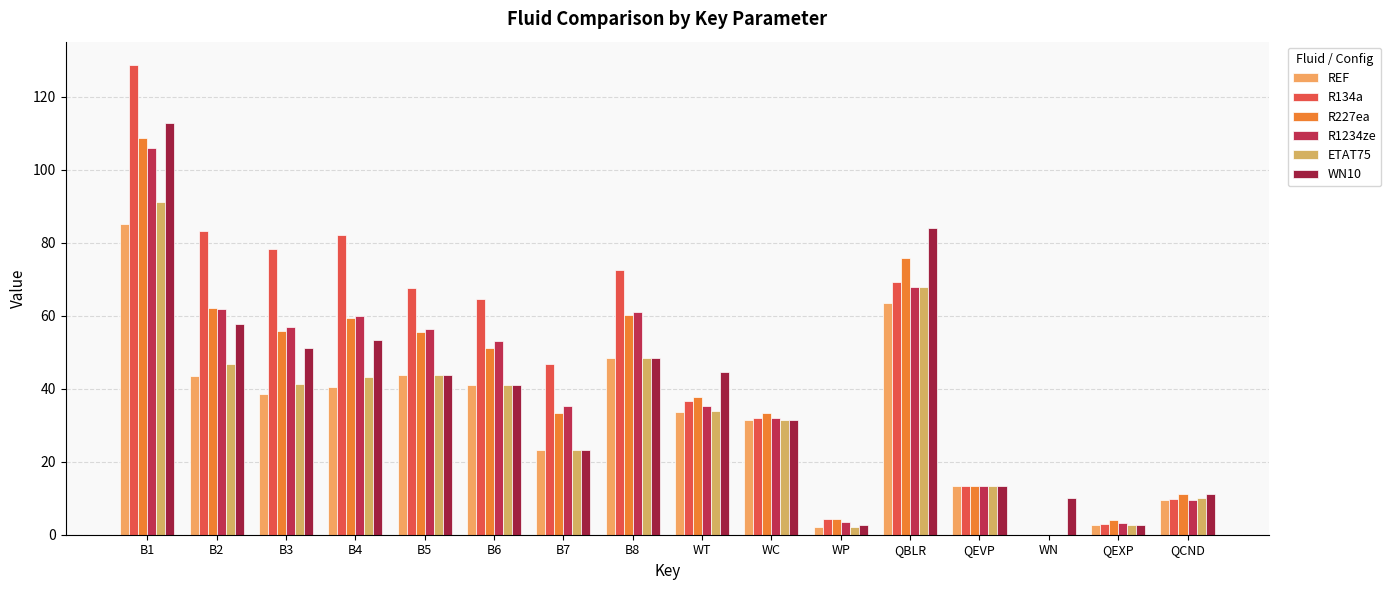

What is the highest value of the WN10 series?

112.7